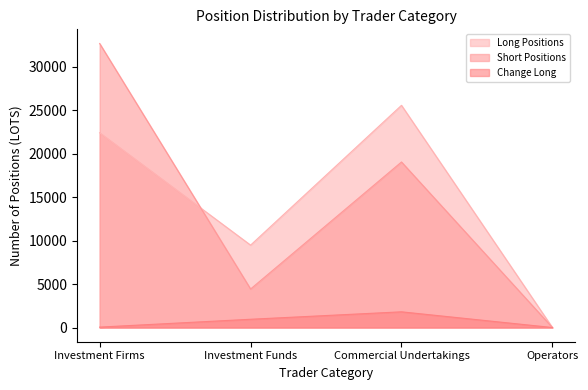

Between Investment Firms and Commercial Undertakings, which series saw the biggest shift?

Short Positions